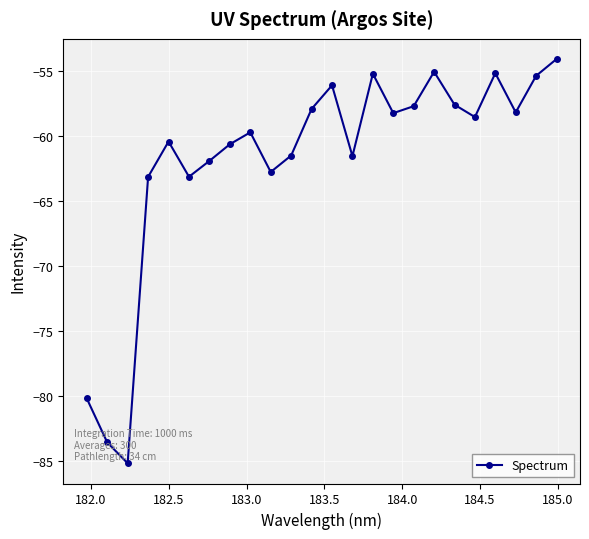

What is the greatest value displayed?

-54.1